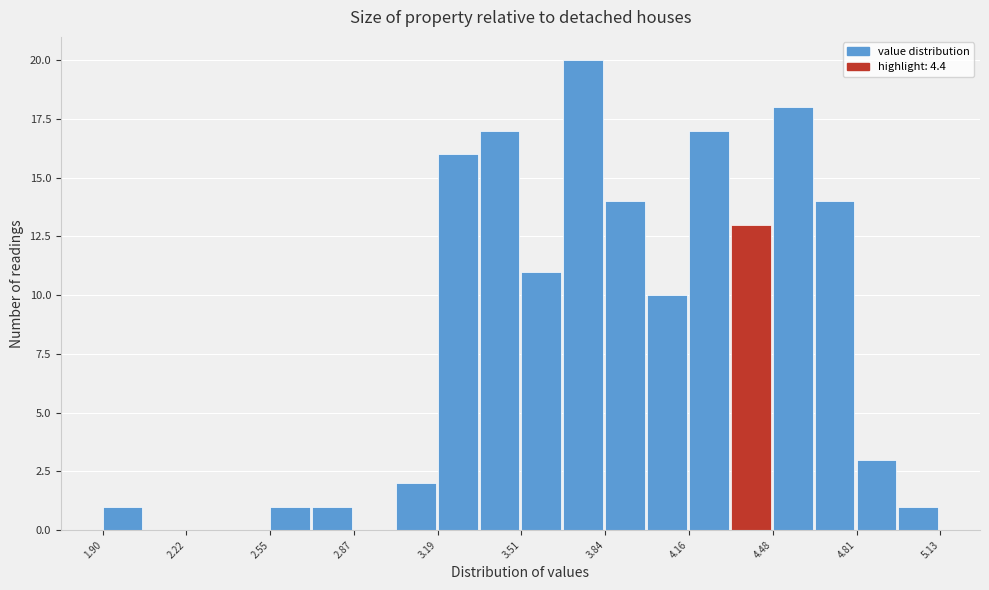

Read against the x-axis, roughly where is the centre of the tallest bar?

3.75